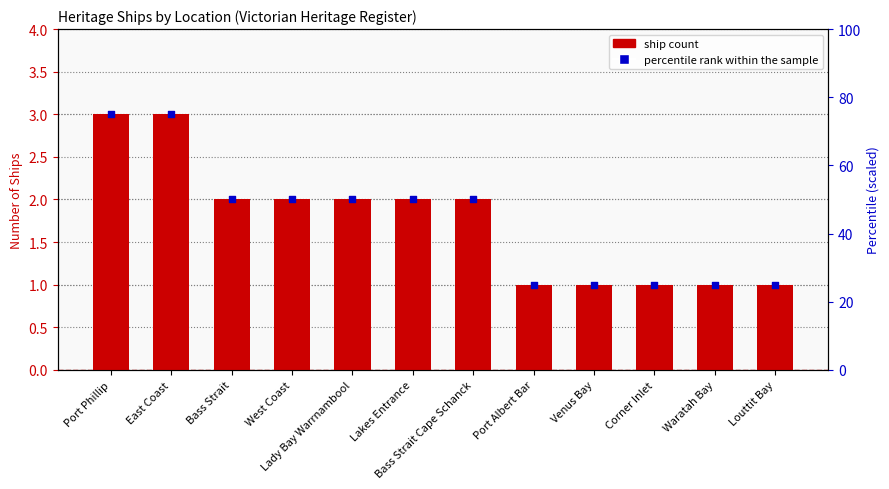

At how many categories does at least one series exceed 17?

12